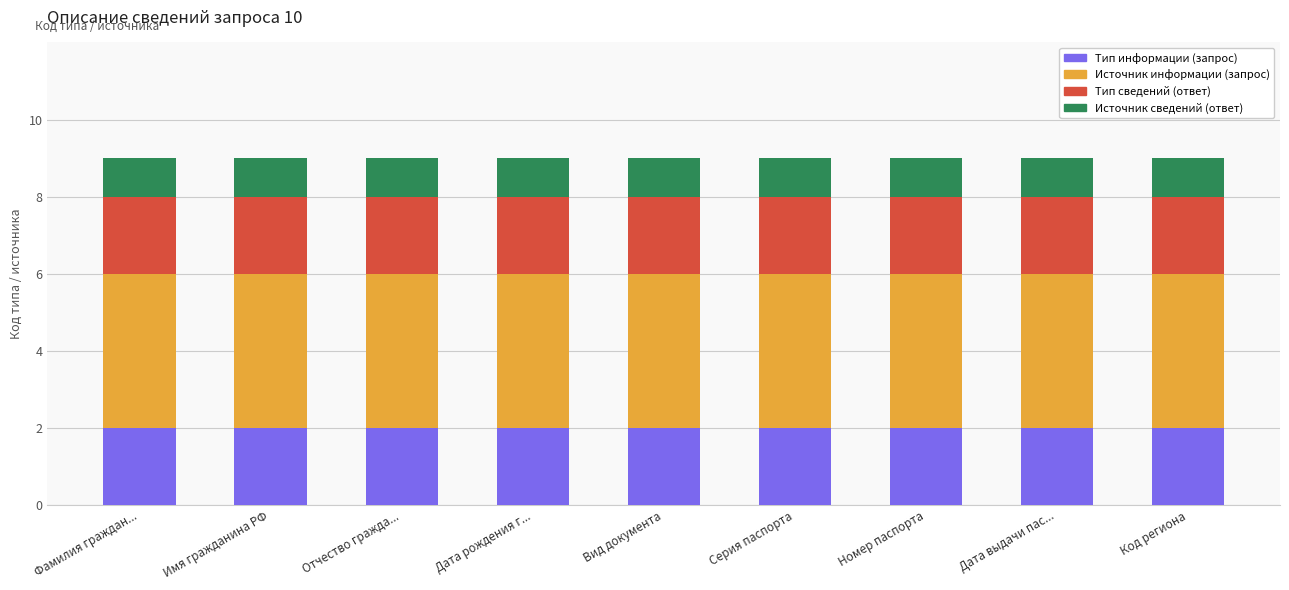

What is the total value across all series at Дата выдачи пас...?

9